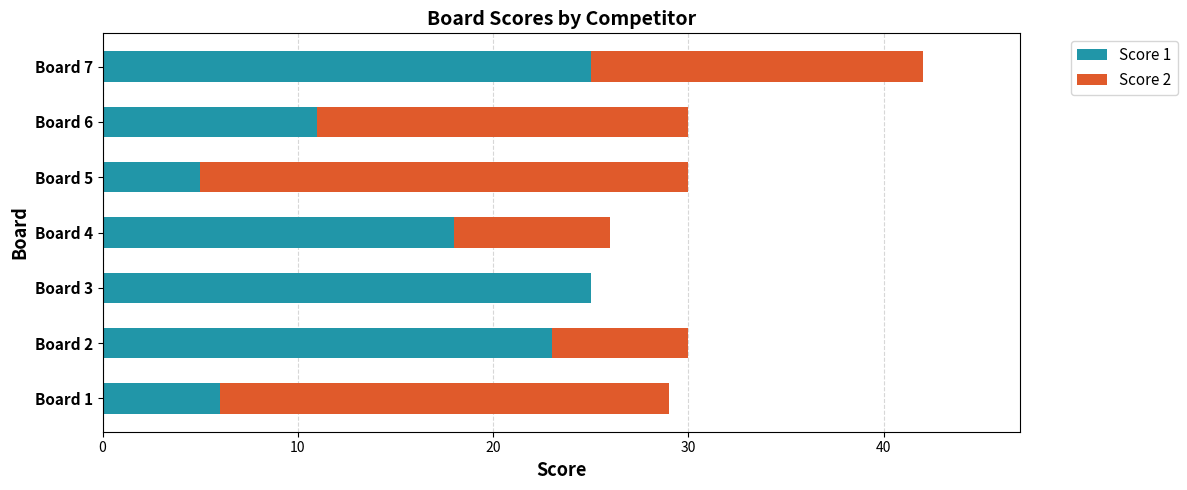

What is the total value across all series at Board 3?

25